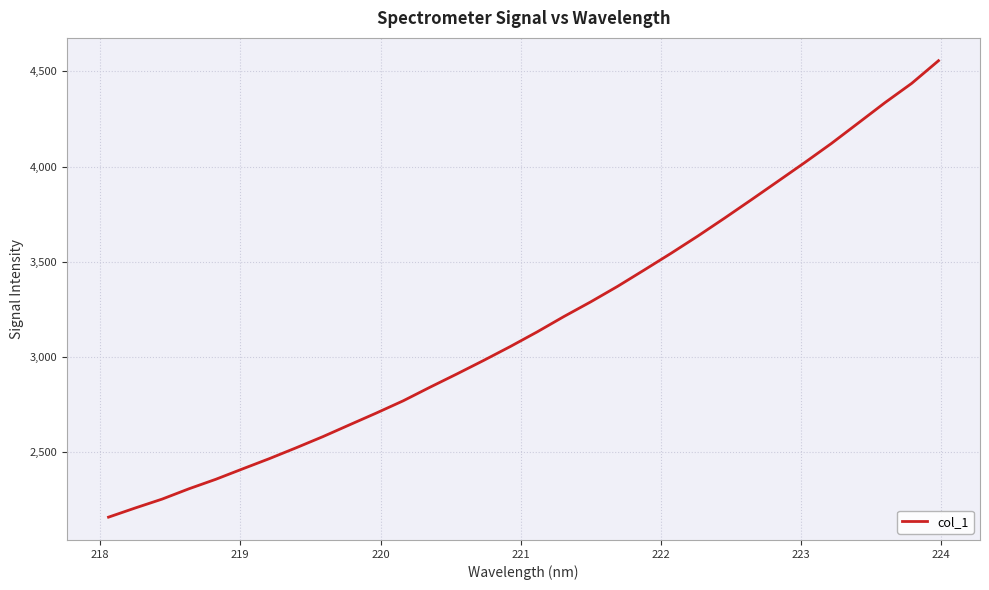

What is the maximum value shown in the chart?

4556.2